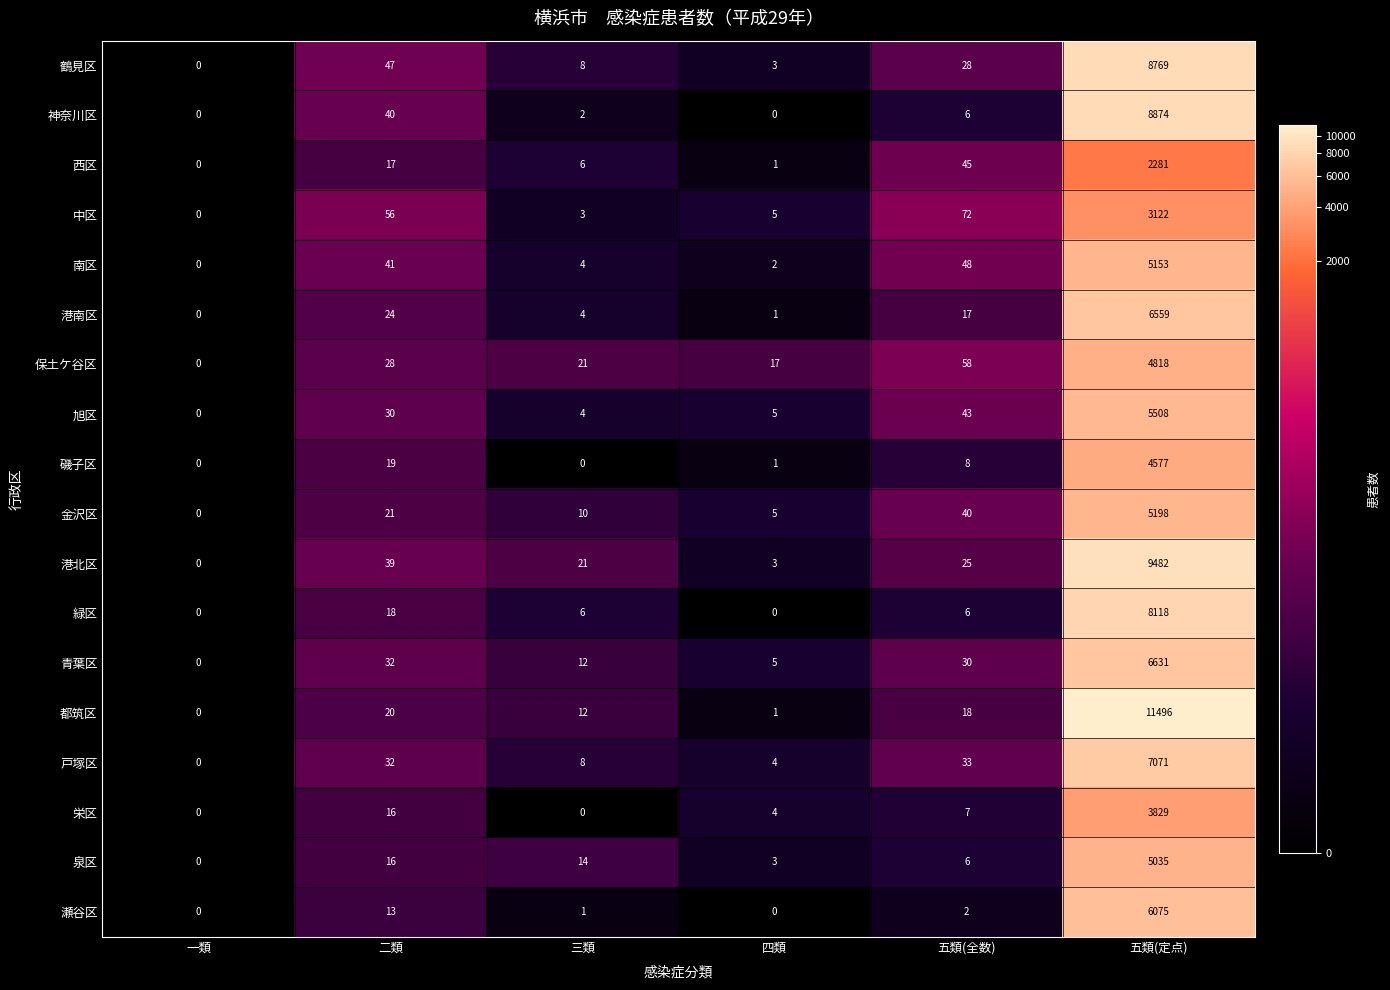

Which series has the largest range (max minus min)?

都筑区